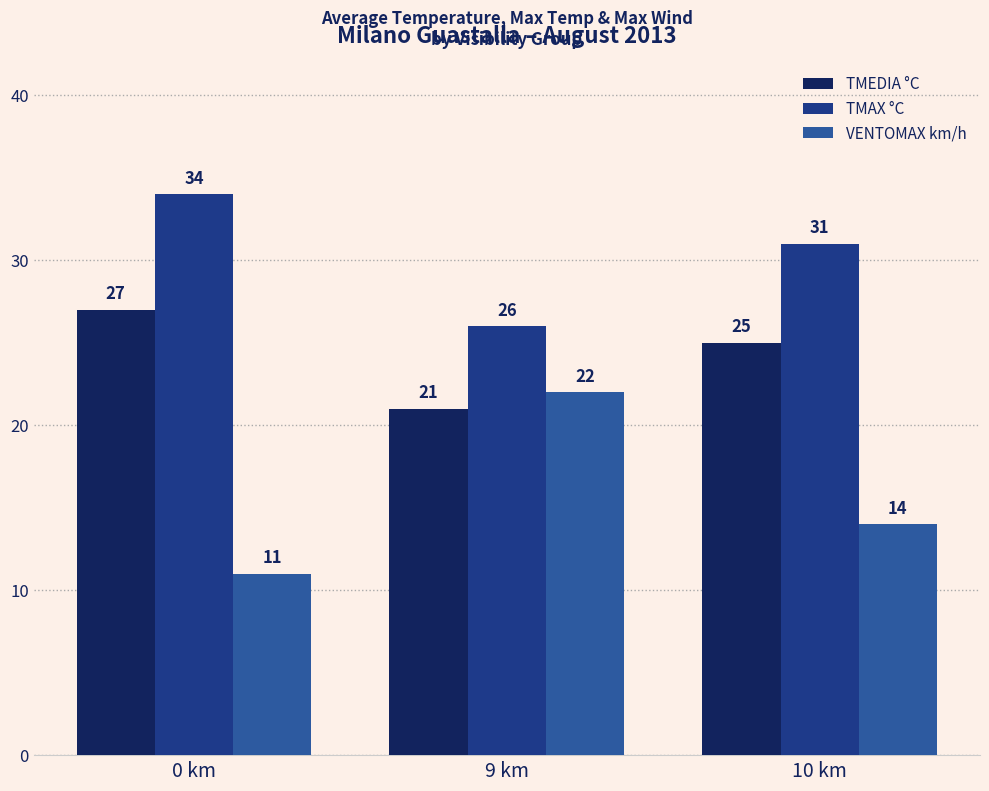

What is the difference between the highest and lowest values at 0 km?

23